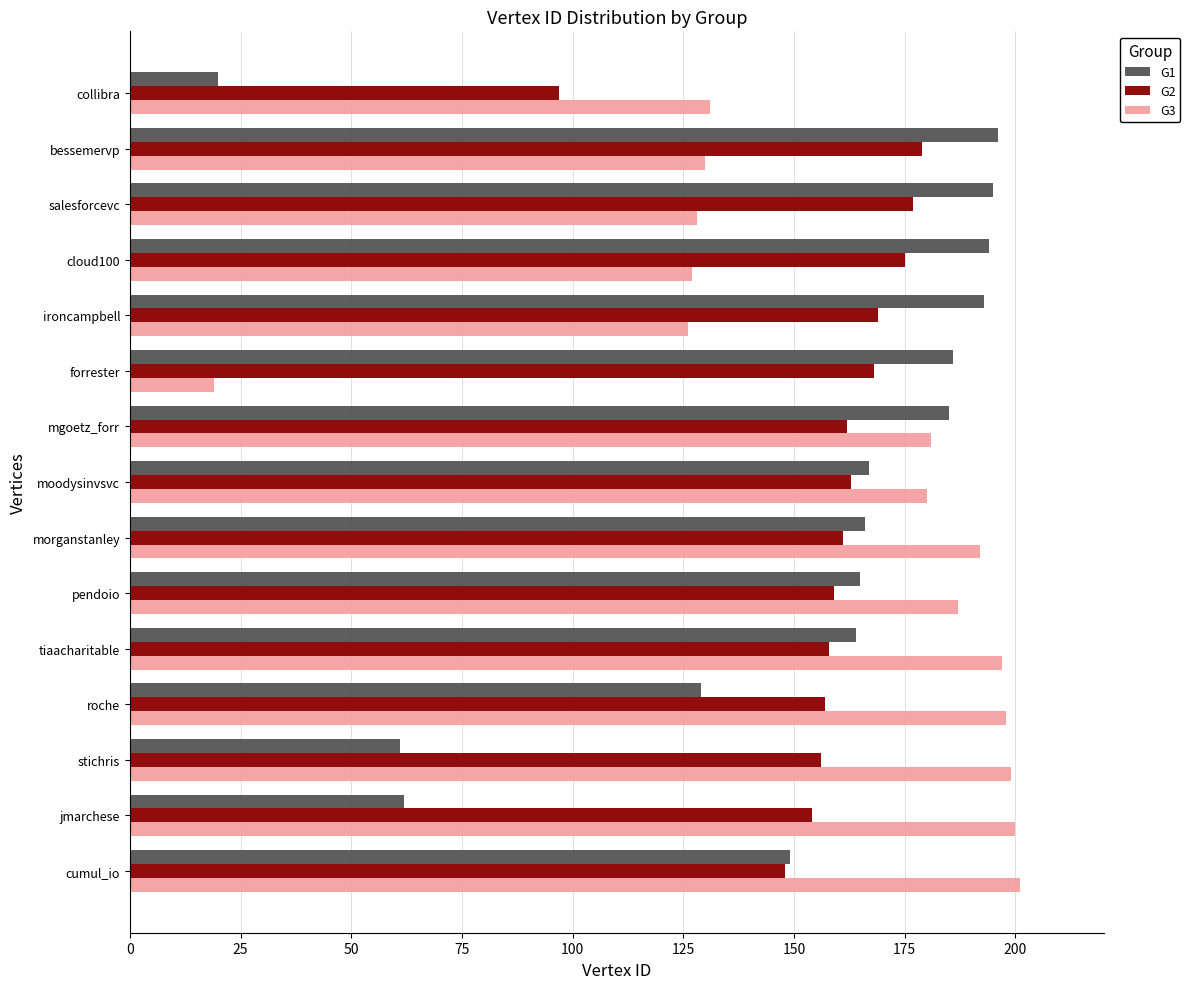

How many distinct data groups are displayed?

3